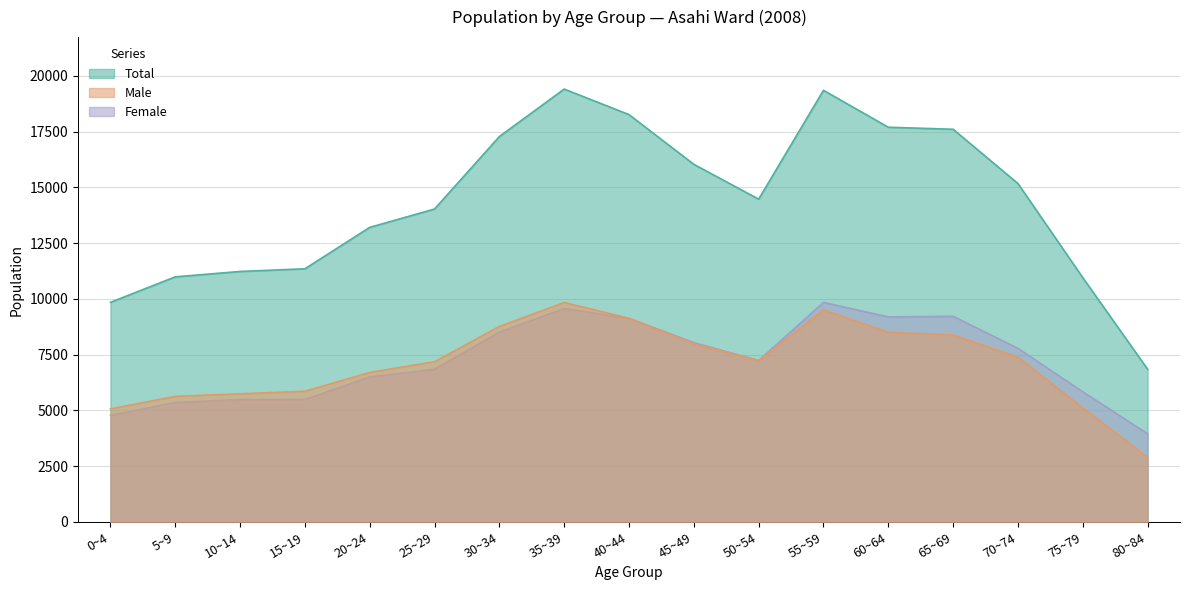

Reading left to right, extract all data points from this chart.

Total: 9846	10989	11230	11350	13207	14030	17279	19407	18261	16032	14472	19351	17695	17605	15172	10954	6848
Male: 5068	5633	5746	5860	6704	7184	8767	9838	9133	7993	7234	9509	8503	8385	7388	5117	2894
Female: 4778	5356	5484	5490	6503	6846	8512	9569	9128	8039	7238	9842	9192	9220	7784	5837	3954